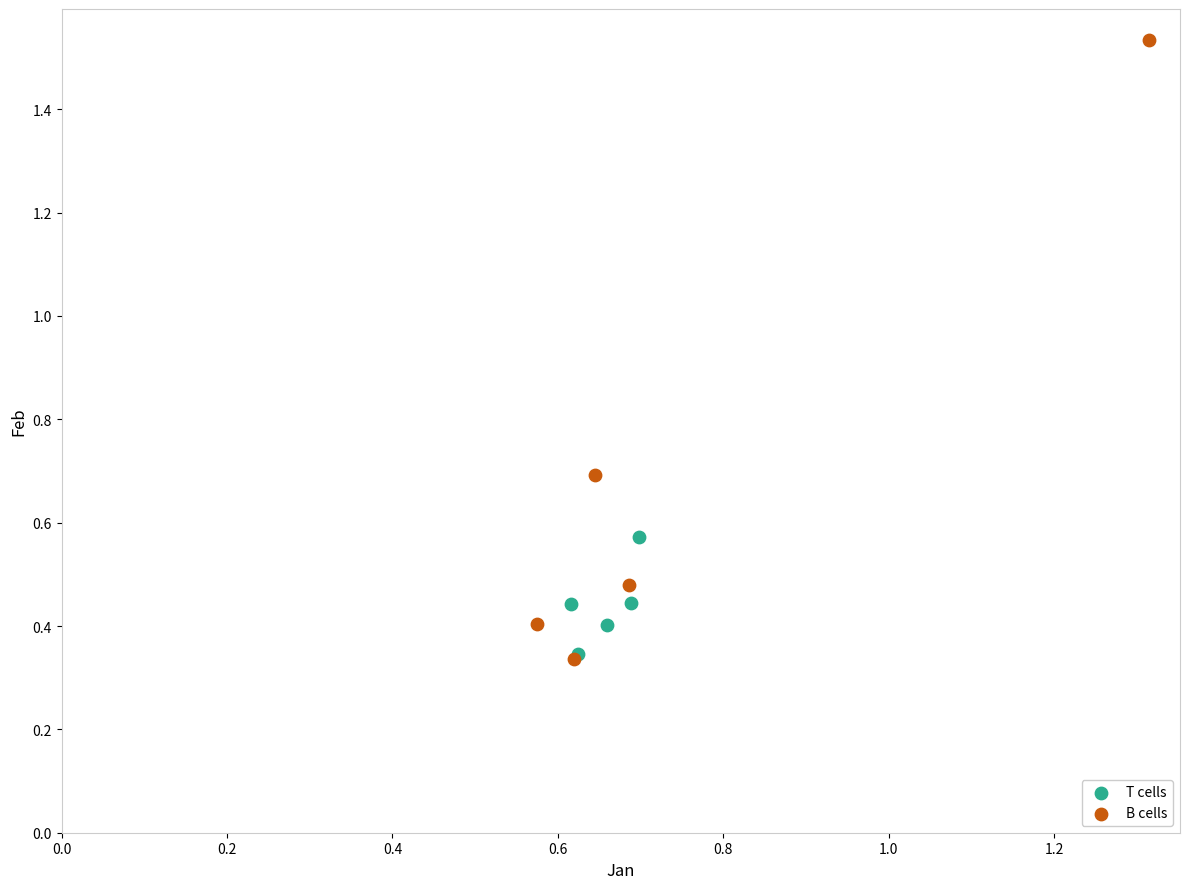

Which series contains the highest Y value?

B cells